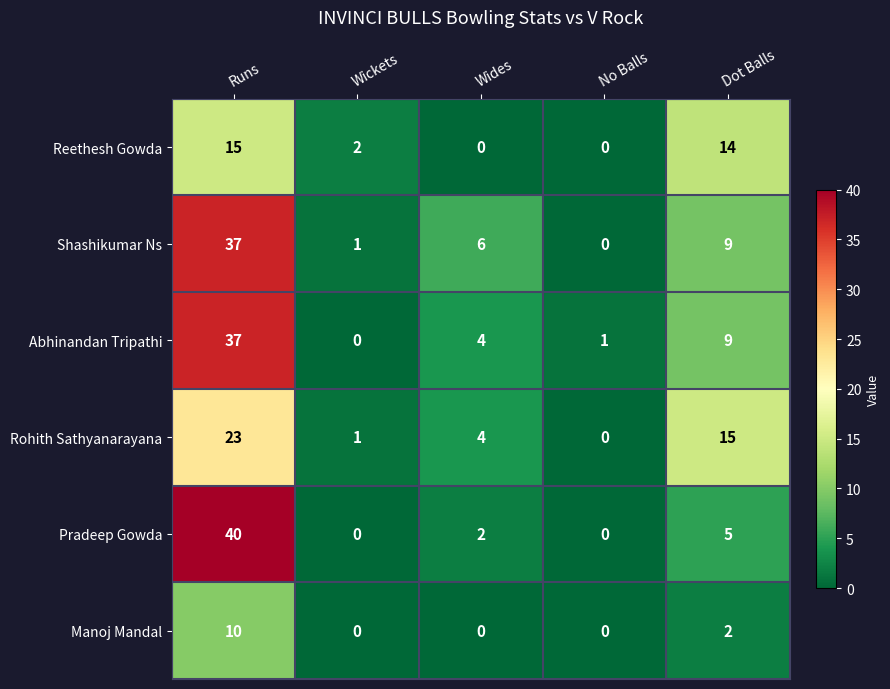

What is the greatest value displayed?

40